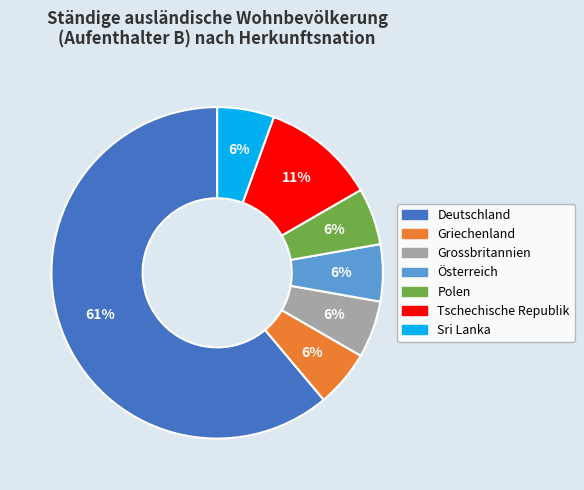

To the nearest percent, what is the average slice percentage?

14%